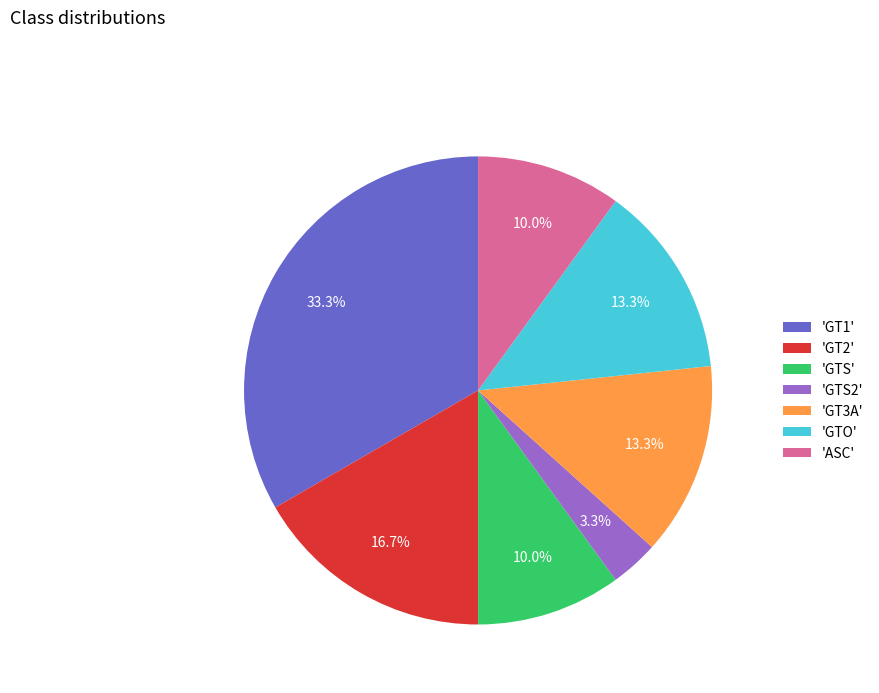

What percentage do 'GTS' and 'ASC' together represent?

20.0%